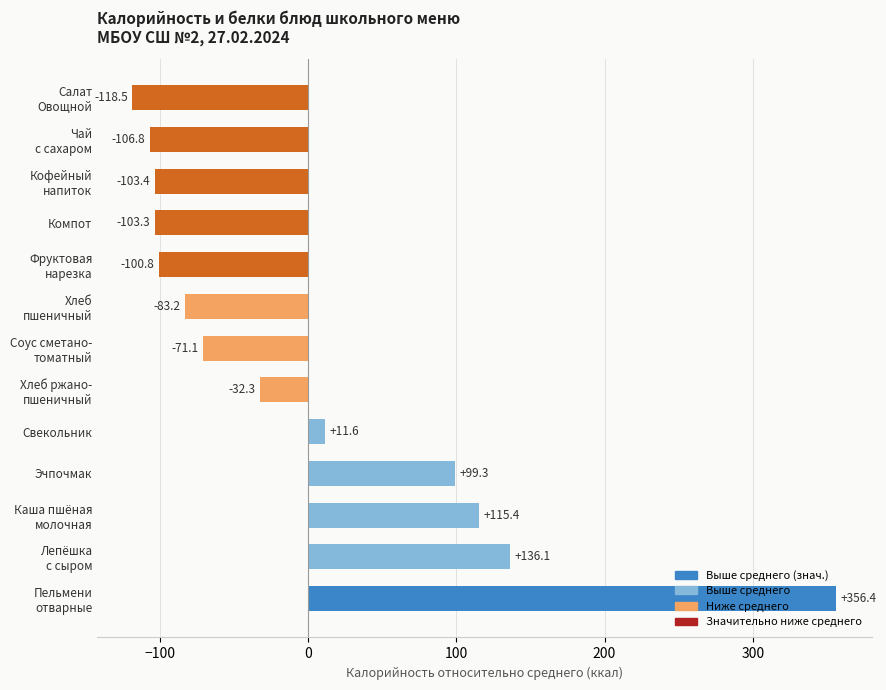

What is the difference between the maximum and minimum values?

474.9